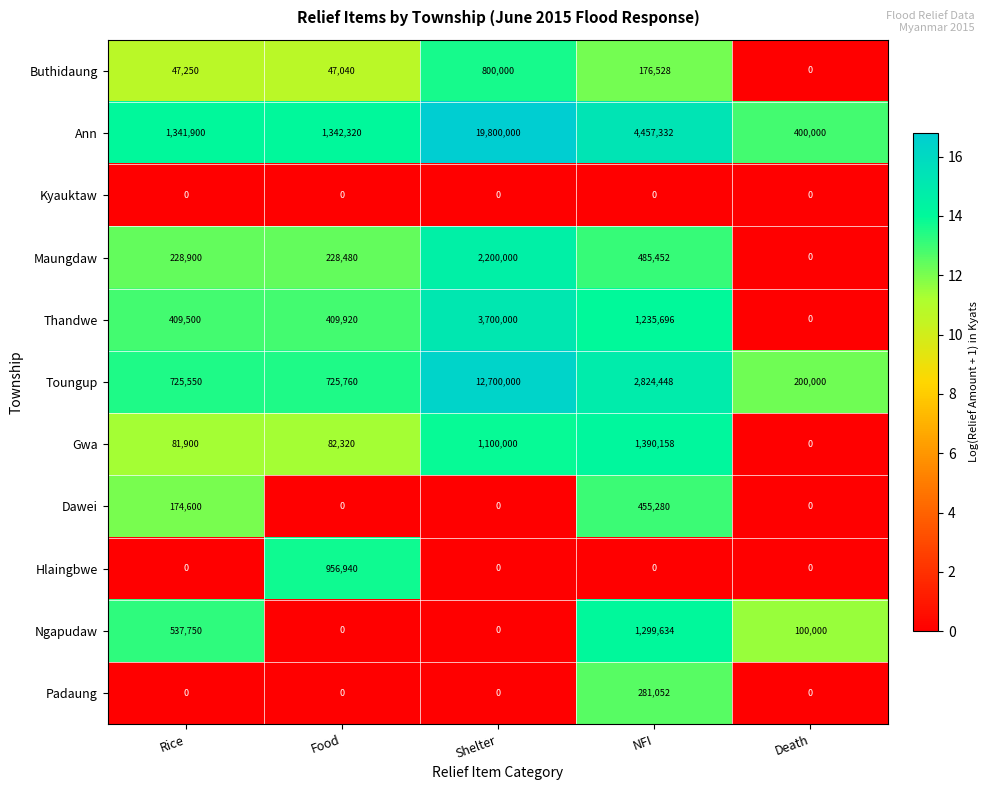

Which series changed the most between NFI and Death?

Ann